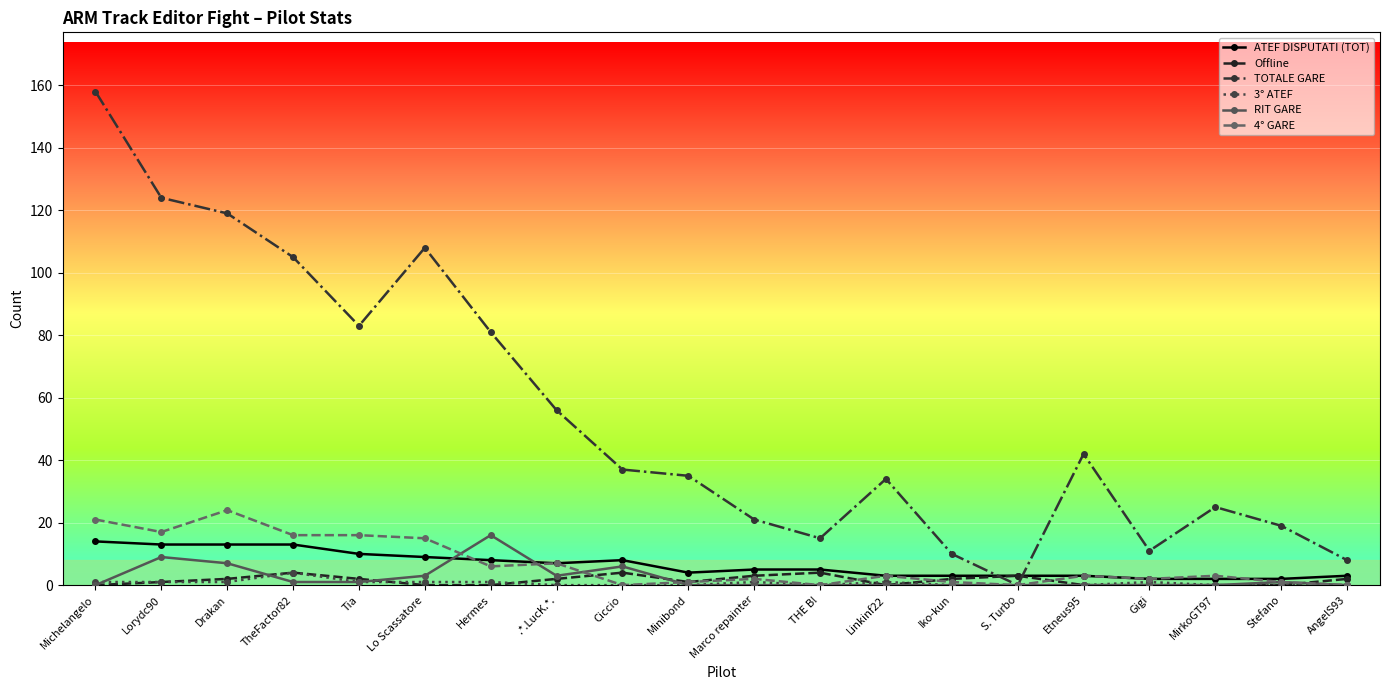

What are all the series names shown in the legend?

ATEF DISPUTATI (TOT), Offline, TOTALE GARE, 3° ATEF, RIT GARE, 4° GARE